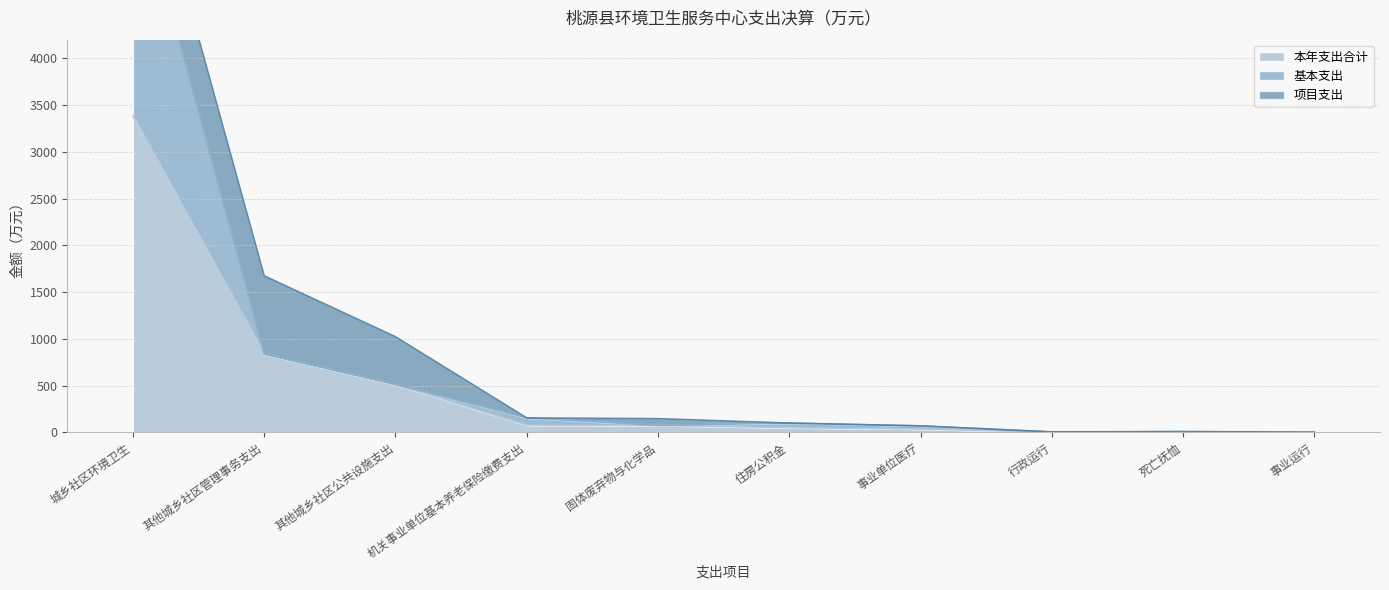

What value does the 本年支出合计 series have at 城乡社区环境卫生?

3380.9